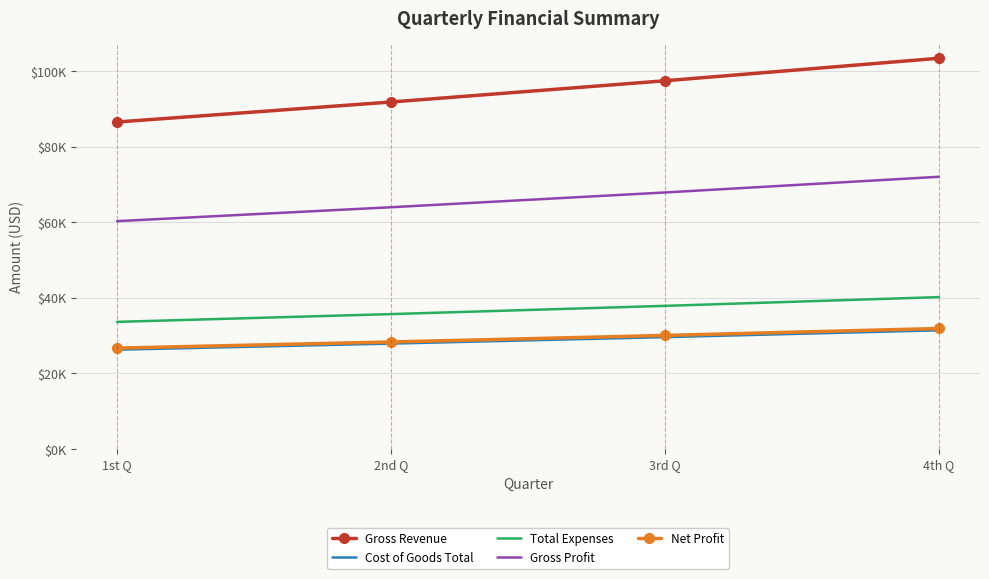

Which category has the lowest value in the Gross Revenue series?

1st Q